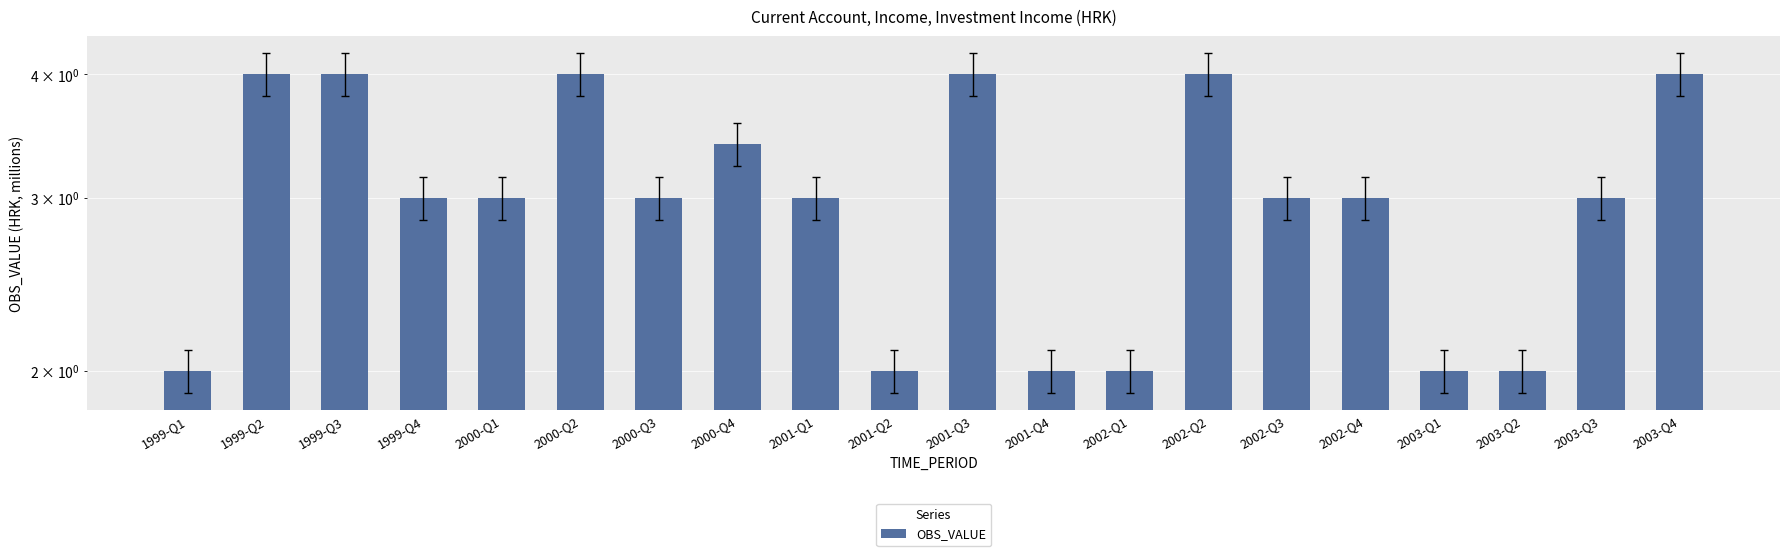

At which label is the value closest to 3?

1999-Q4